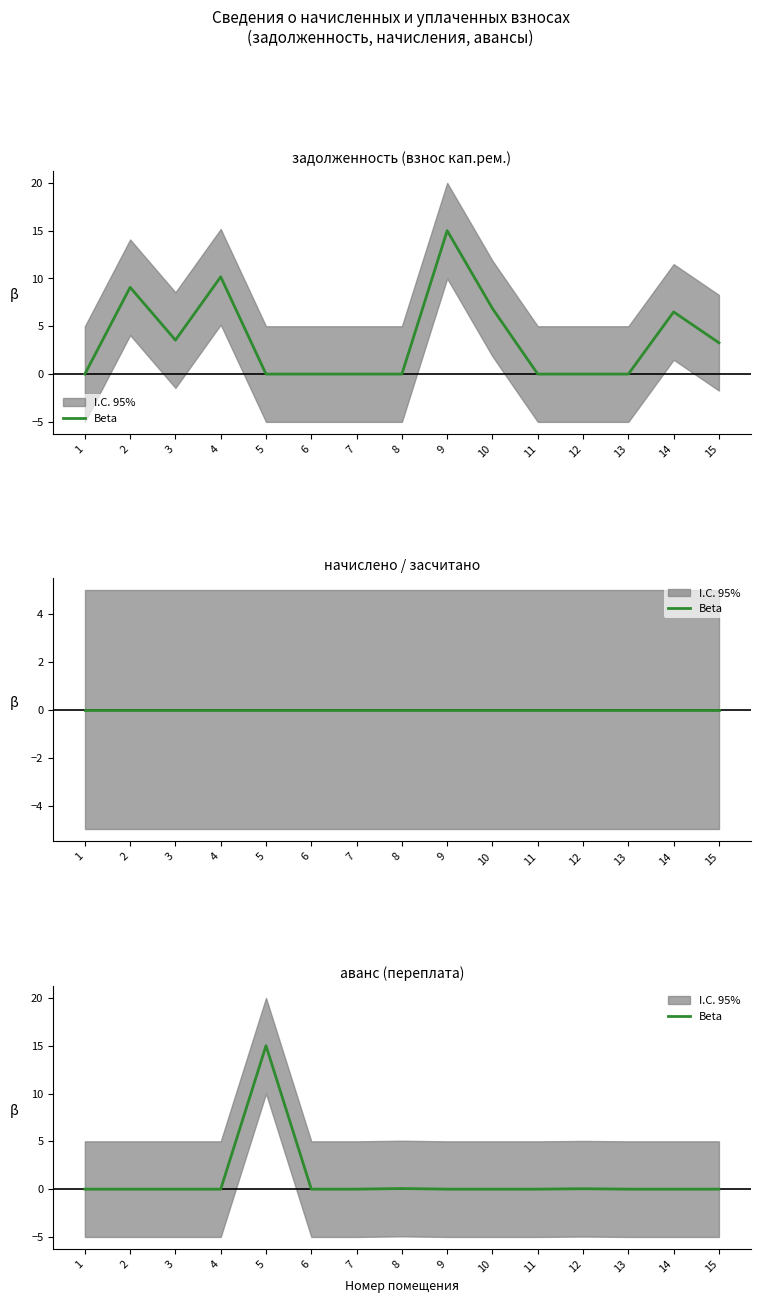

Where is the first local maximum?

5